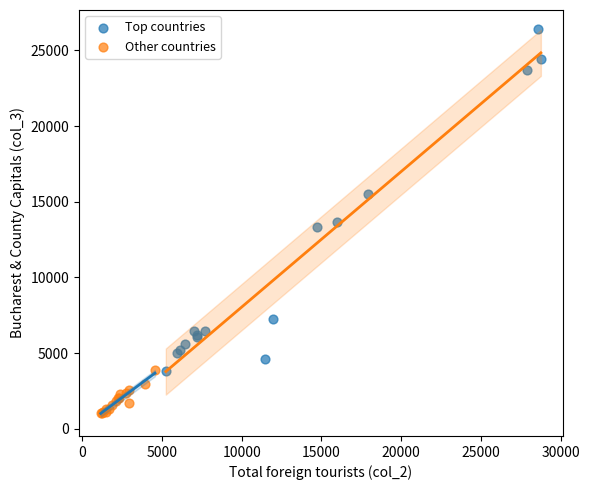

What are all the series names shown in the legend?

Top countries, Other countries